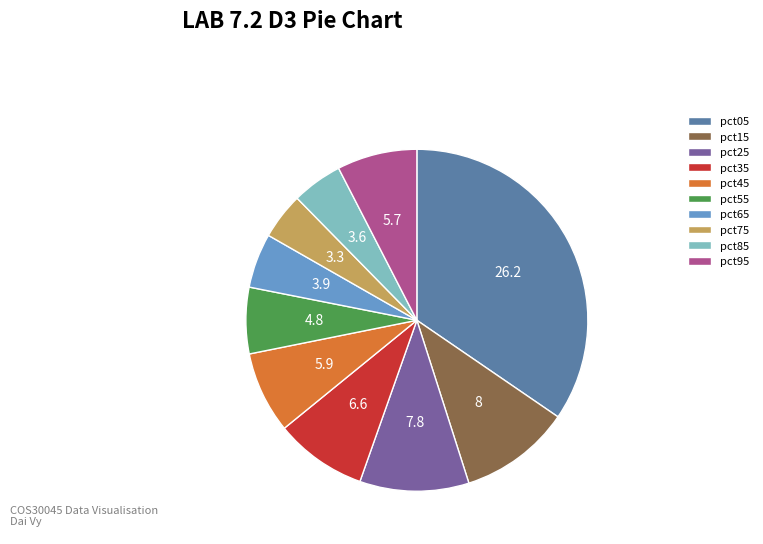

How many segments does this pie chart have?

10